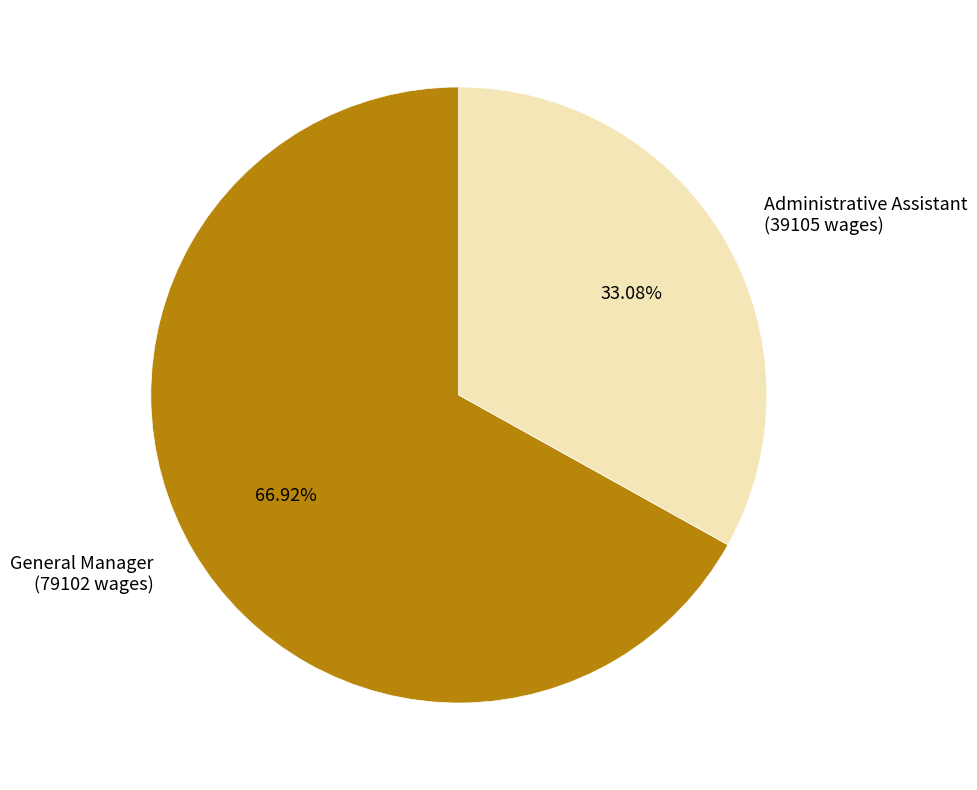

What is the ratio of the value at Administrative Assistant to the value at General Manager?

0.5